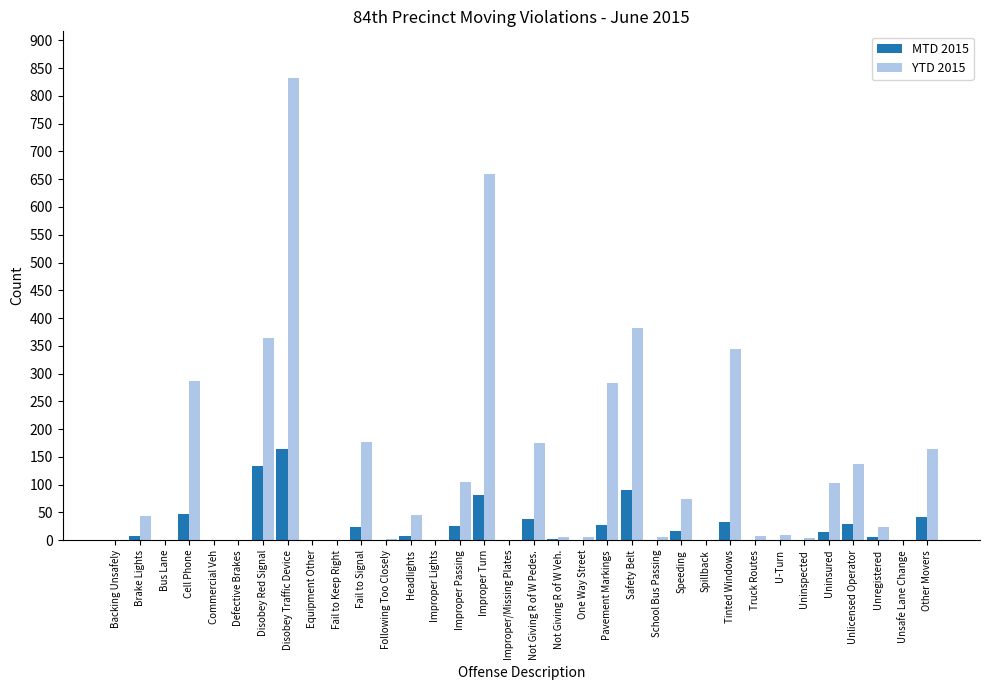

Between Improper Lights and Unlicensed Operator, which series saw the biggest shift?

YTD 2015